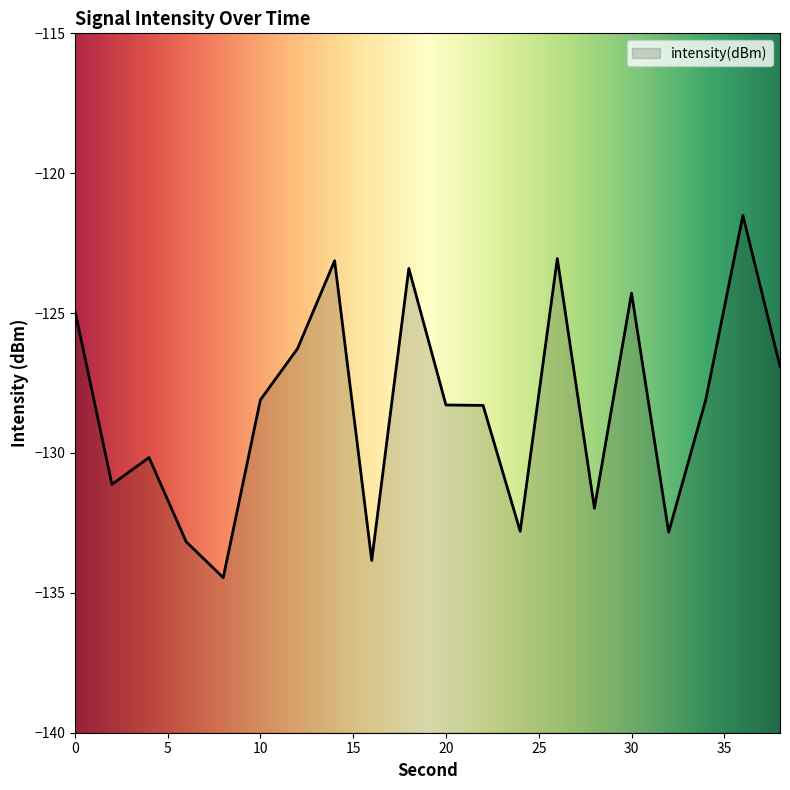

Reading right to left, transcribe all the data shown in this chart.

38=-126.9	36=-121.5	34=-128.1	32=-132.8	30=-124.3	28=-132.0	26=-123.1	24=-132.8	22=-128.3	20=-128.3	18=-123.4	16=-133.8	14=-123.1	12=-126.3	10=-128.1	8=-134.5	6=-133.2	4=-130.2	2=-131.1	0=-124.9